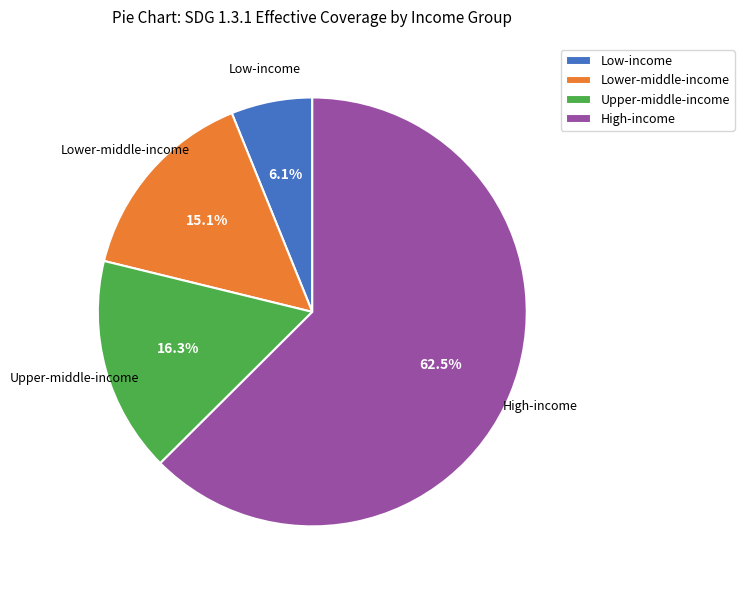

What portion of the pie excludes Lower-middle-income?

84.9%